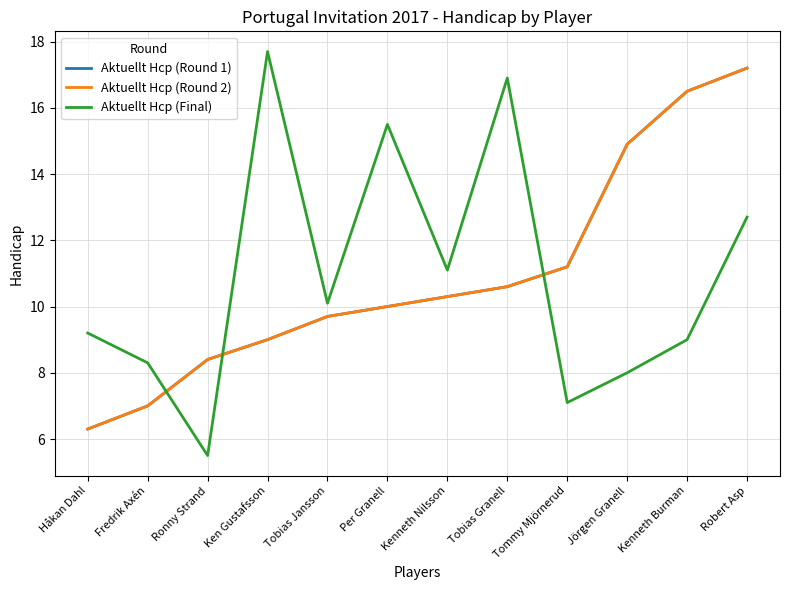

Between Kenneth Burman and Robert Asp, which series saw the biggest shift?

Aktuellt Hcp (Final)